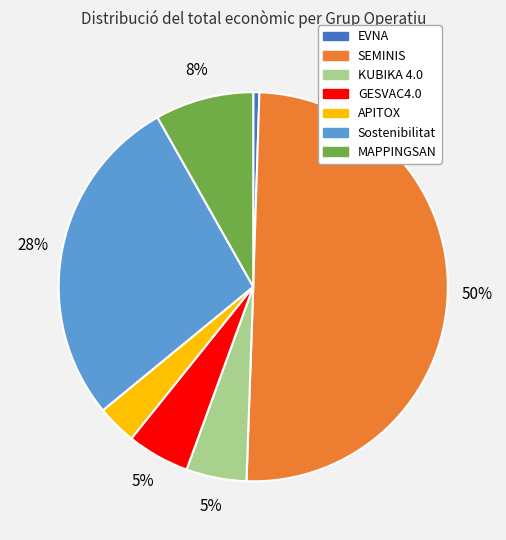

To the nearest percent, what portion does MAPPINGSAN represent?

8%